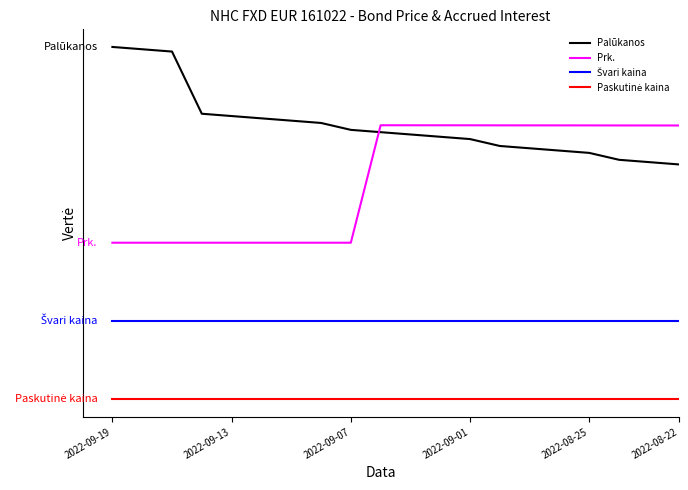

List the series in order of their peak value, lowest first.

Paskutinė kaina, Švari kaina, Prk., Palūkanos